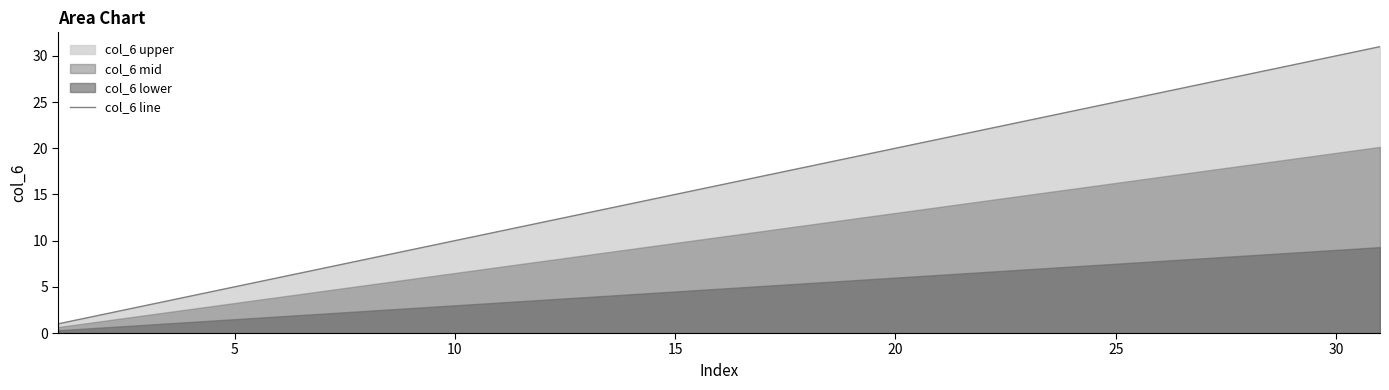

Is it true that col_6 line equals 4 at 10?

False